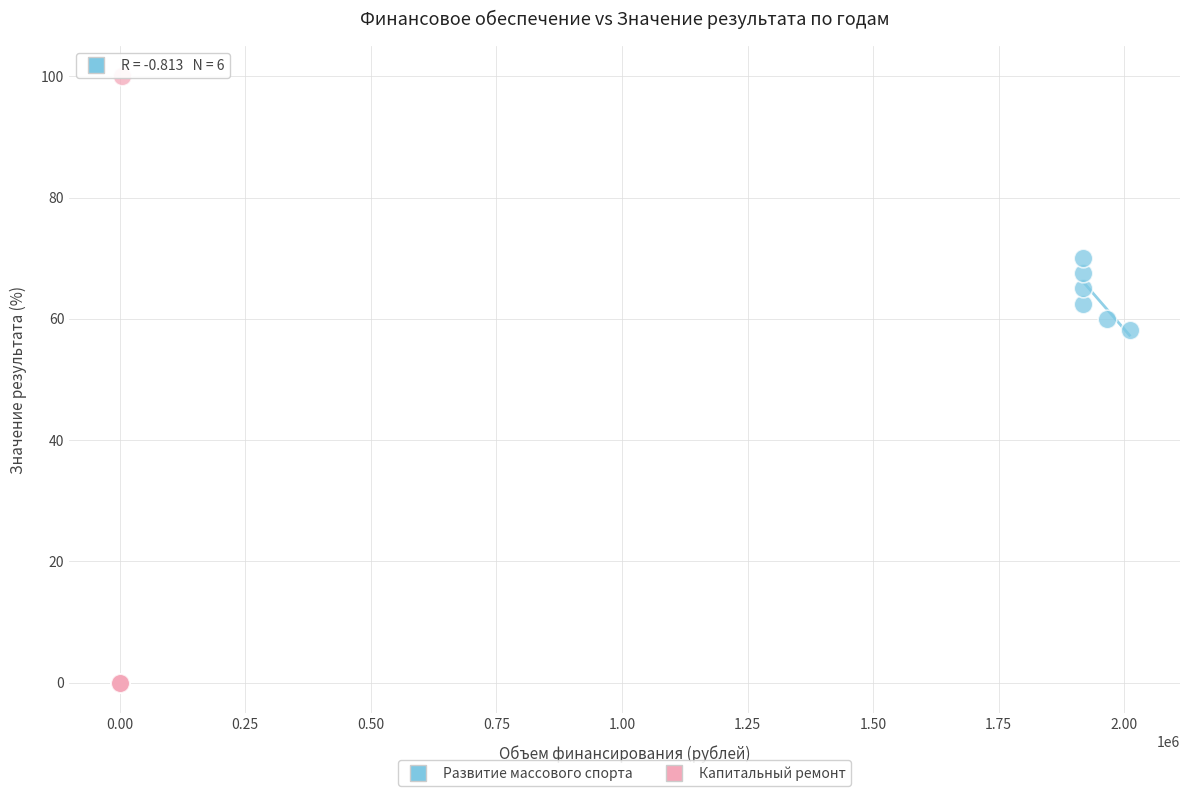

Which series has the largest Y range (max minus min)?

Капитальный ремонт